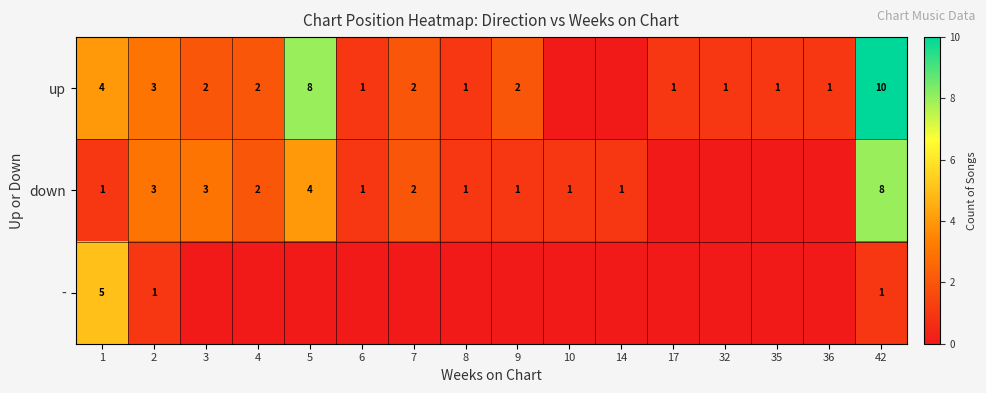

The down series shows 1 at 9. True or false?

True